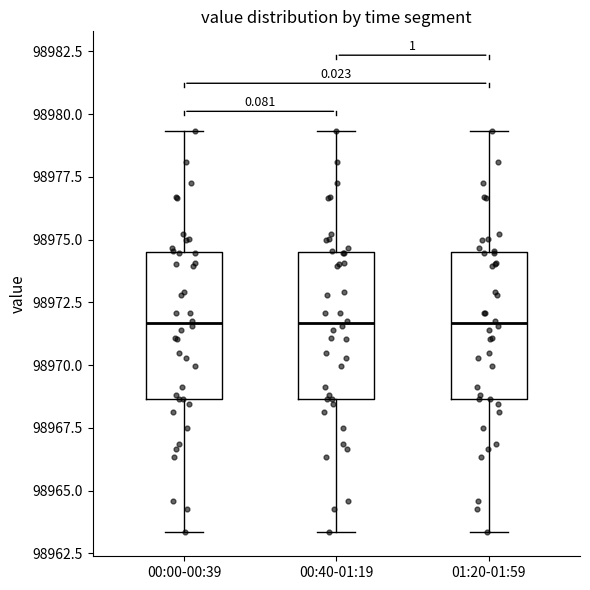

Reading left to right, read every box against the y-axis: the position of its median line, the range the box covers, and the ends of its whiskers. The values are not printed on the chart, so give them approximately, as read against the axis.

00:00-00:39: median 98971.5, box 98968.5 to 98974.5, whiskers 98963.5 to 98979.5
00:40-01:19: median 98971.5, box 98968.5 to 98974.5, whiskers 98963.5 to 98979.5
01:20-01:59: median 98971.5, box 98968.5 to 98974.5, whiskers 98963.5 to 98979.5